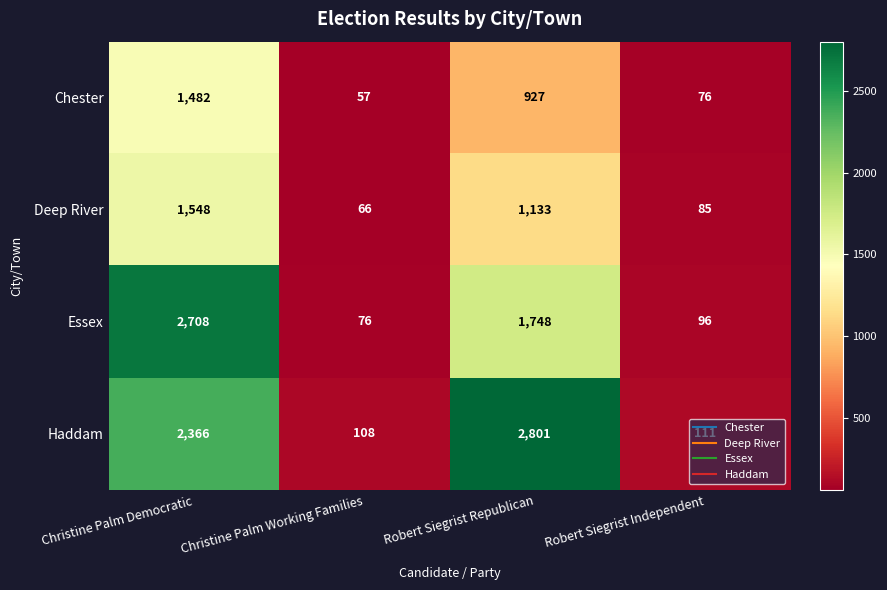

What is the difference between the highest and lowest values at Robert Siegrist Republican?

1874